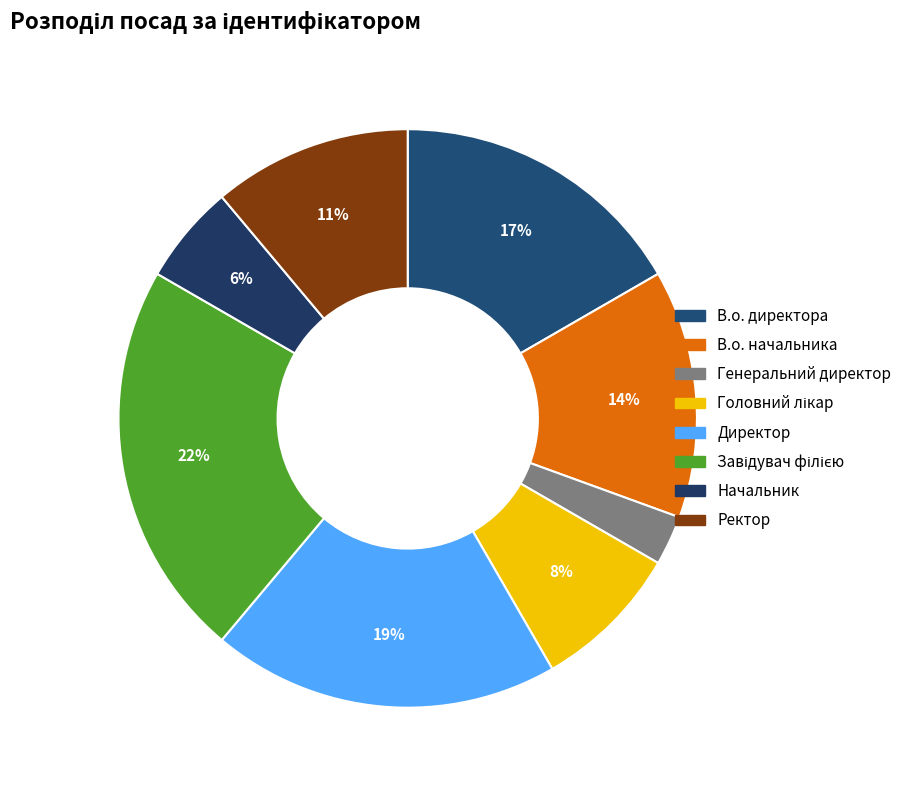

To the nearest percent, what portion does В.о. начальника represent?

14%